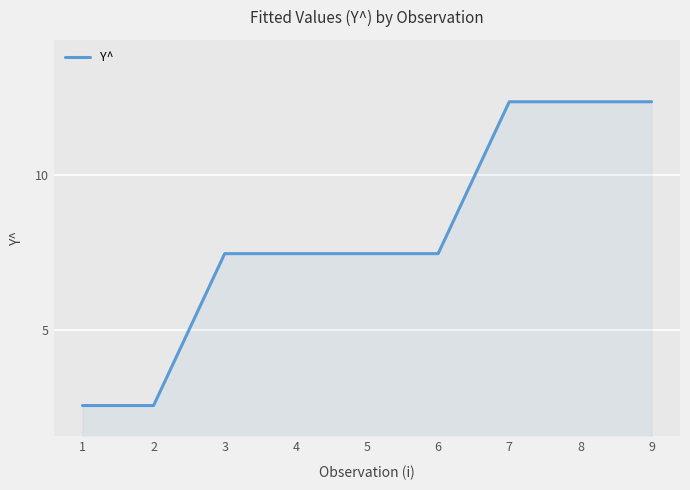

At which label does the data first exceed 7?

3